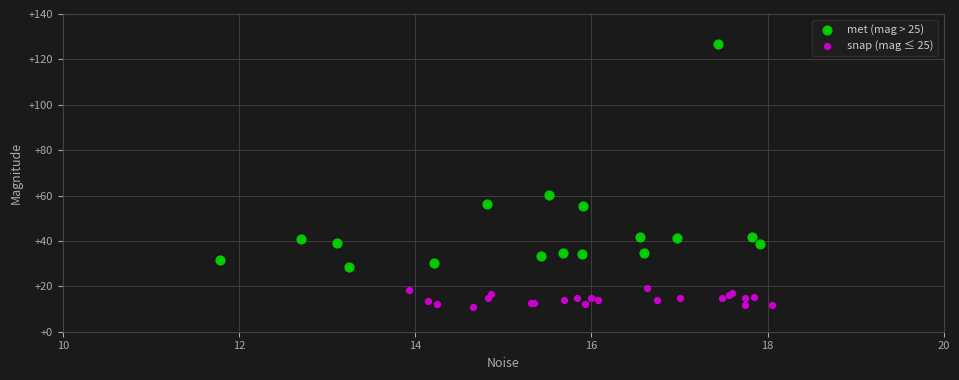

Which series has the largest Y range (max minus min)?

met (mag > 25)